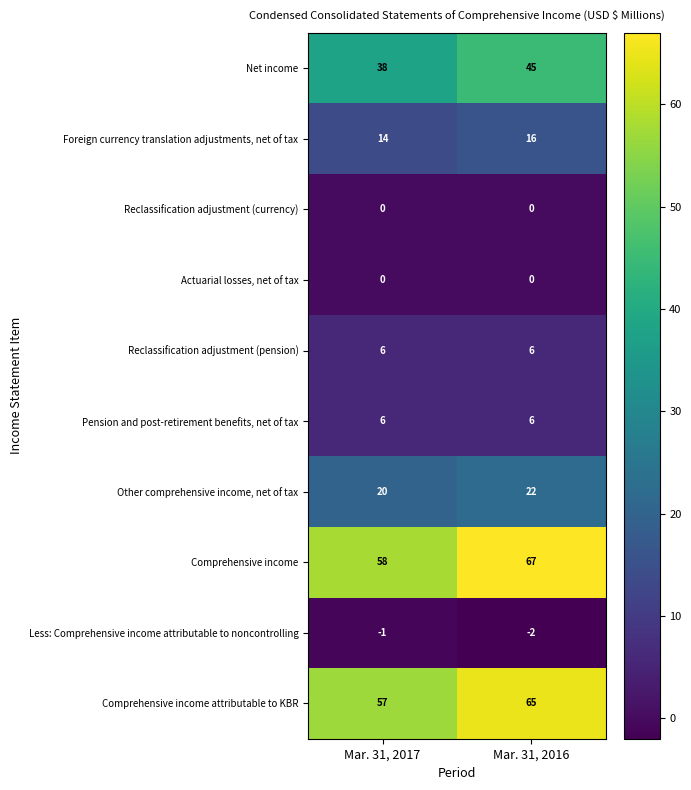

Which series has the largest range (max minus min)?

Comprehensive income